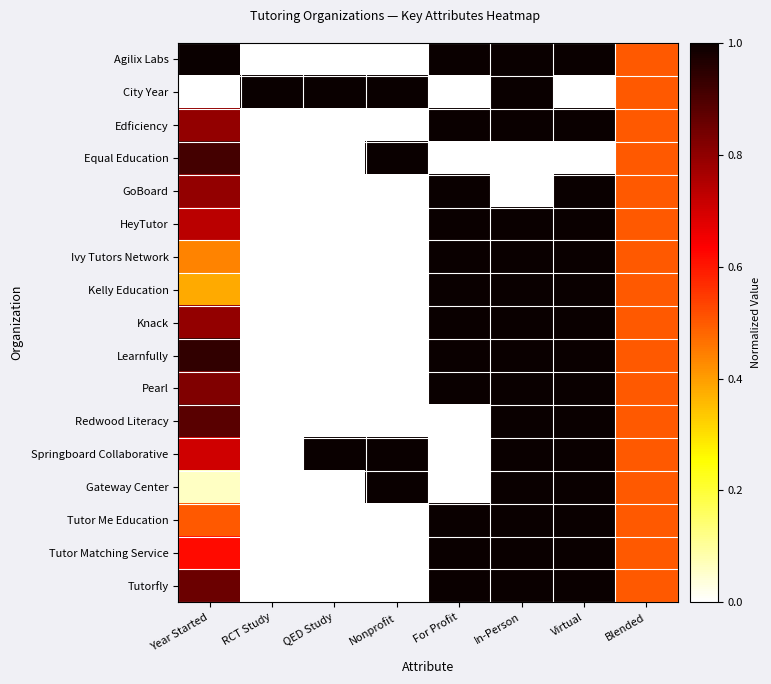

What is the greatest value displayed?

1.0